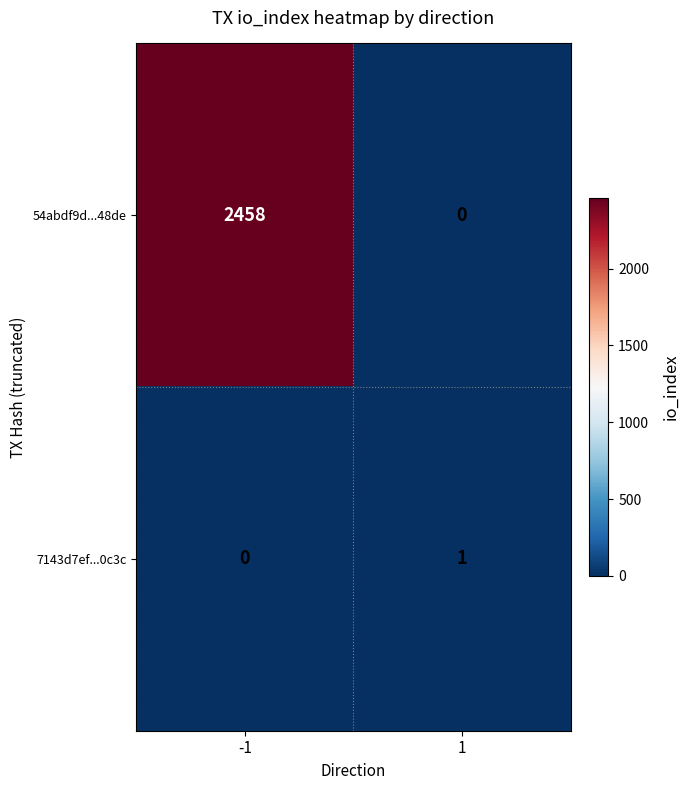

List the series in order of their overall mean, lowest first.

7143d7ef...0c3c, 54abdf9d...48de